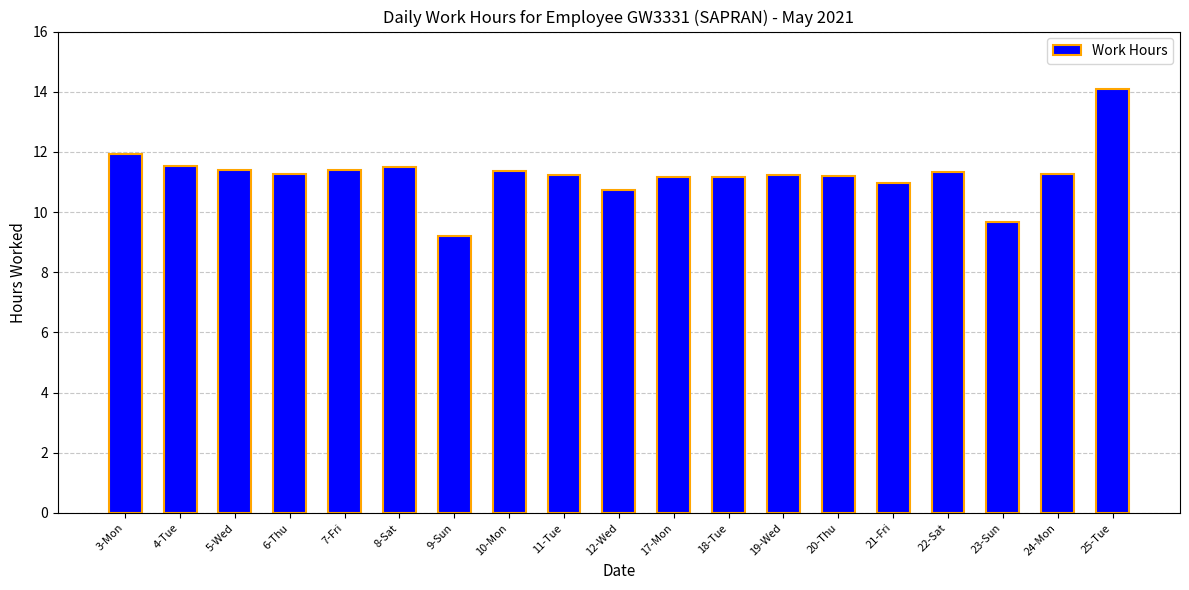

At which category does the chart reach its peak across all series?

25-Tue